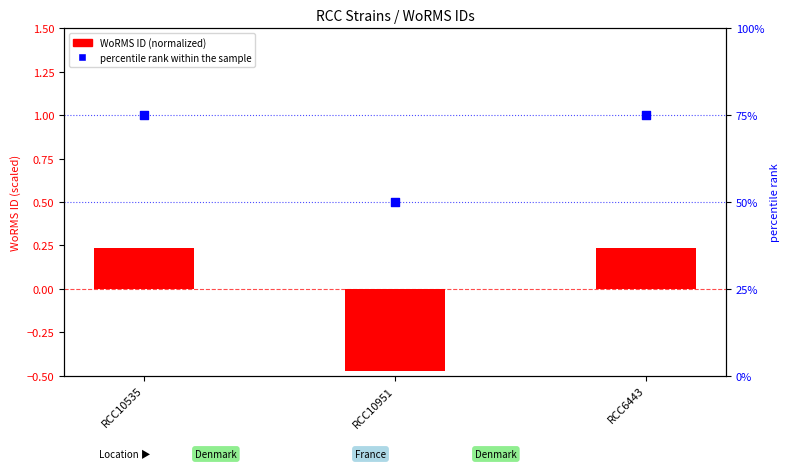

Which series has the widest spread of Y values?

percentile rank within the sample